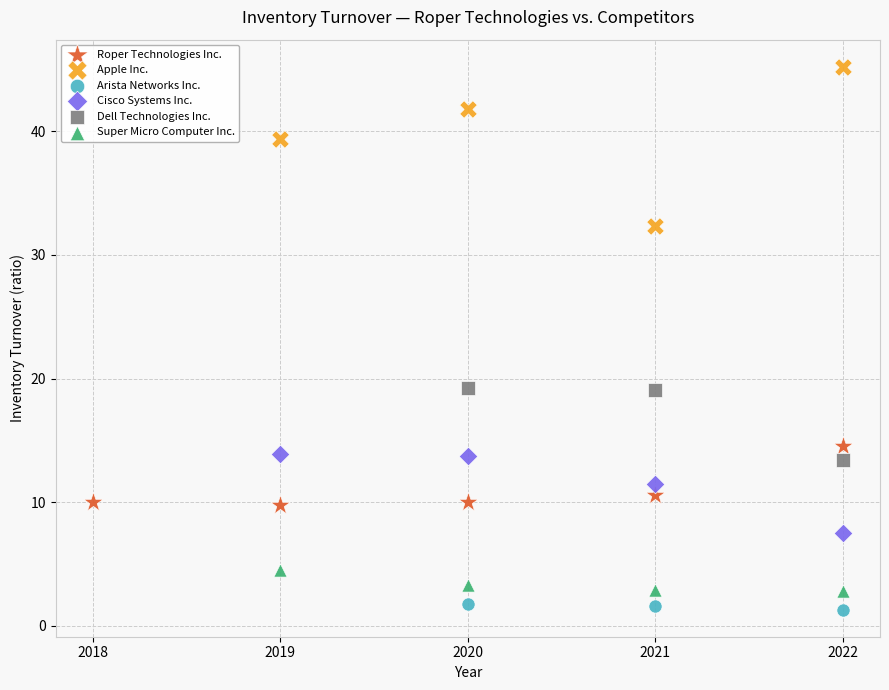

Which series has the widest spread of Y values?

Apple Inc.